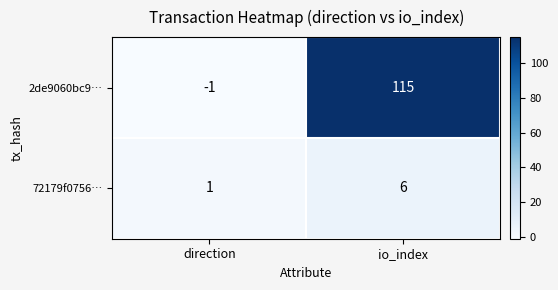

What is the highest value of the 72179f0756… series?

6